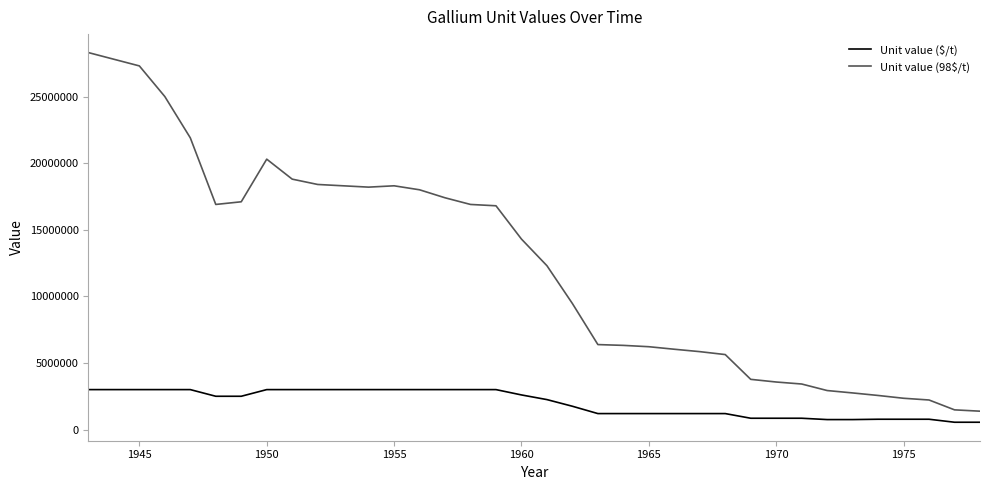

What are all the series names shown in the legend?

Unit value ($/t), Unit value (98$/t)